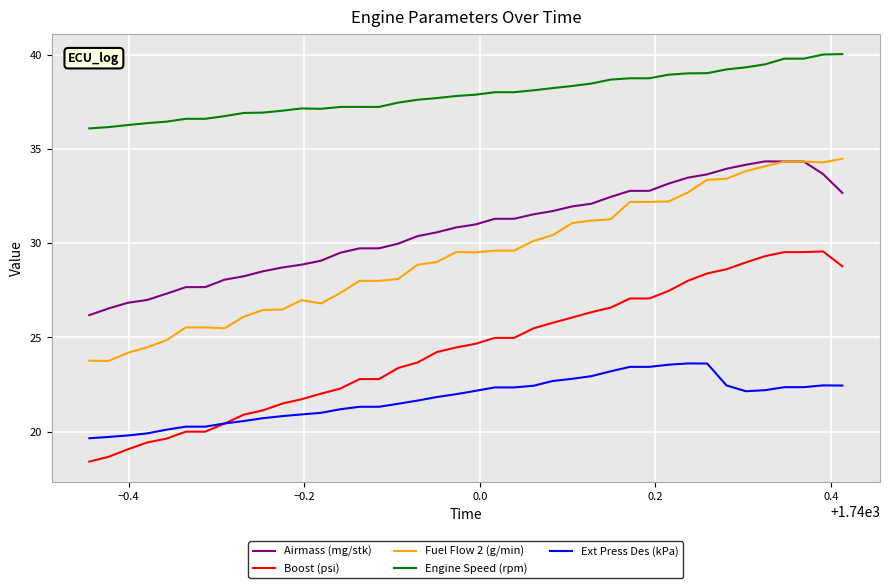

Which series has the largest range (max minus min)?

Boost (psi)